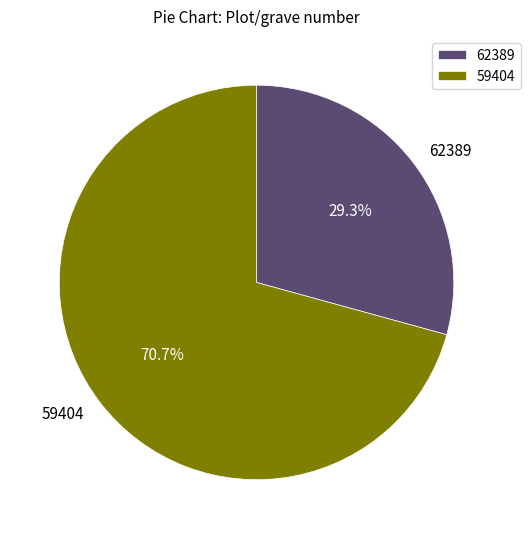

Between 59404 and 62389, which is larger?

59404